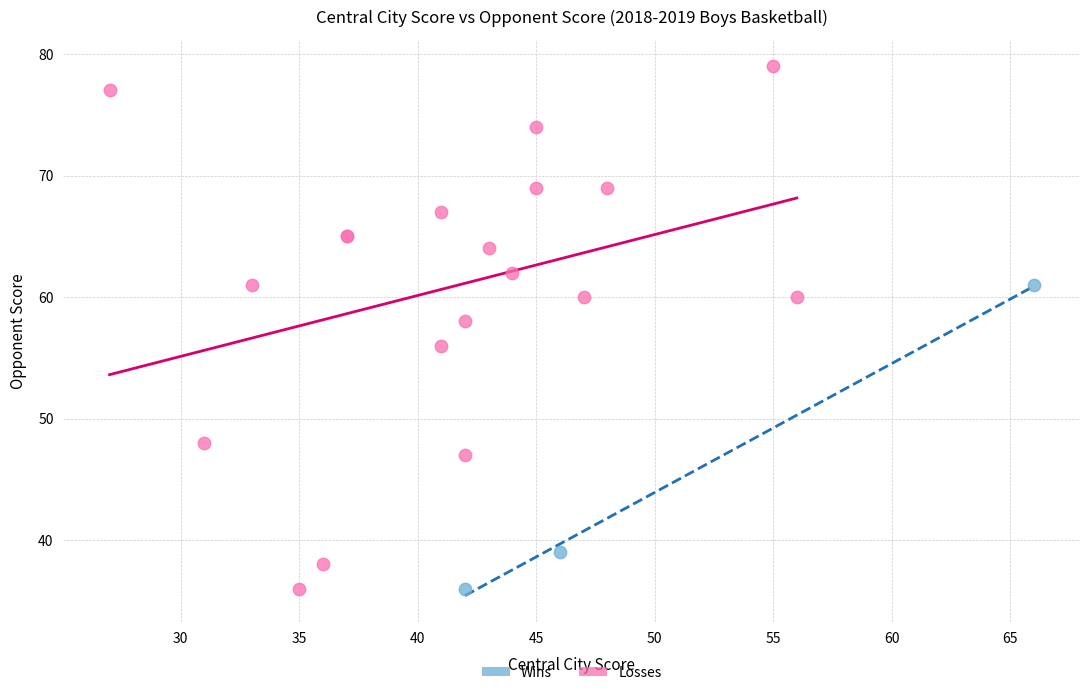

Which series has the widest spread of Y values?

Losses